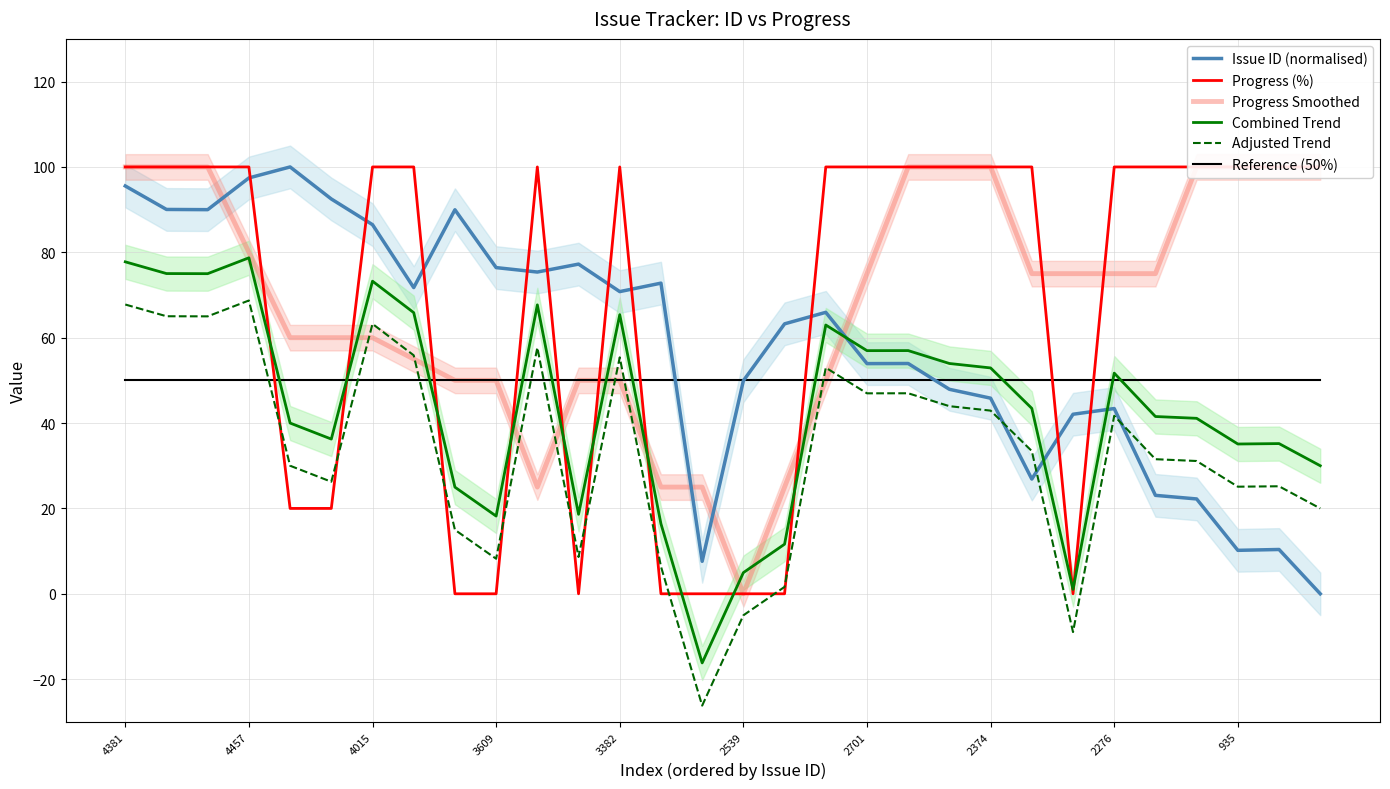

What is the average value of the Progress (%) series?

68.0